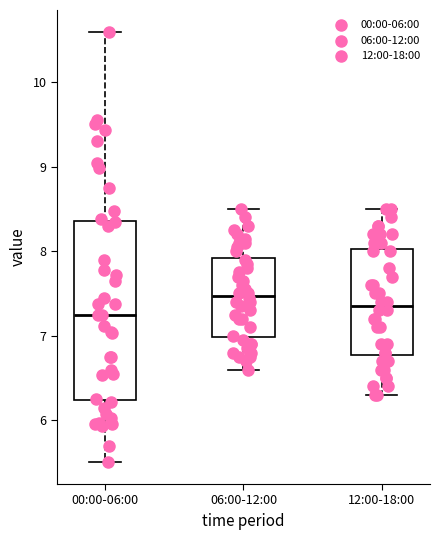

Comparing the boxes themselves (not the whiskers), which one is the tallest?

00:00-06:00